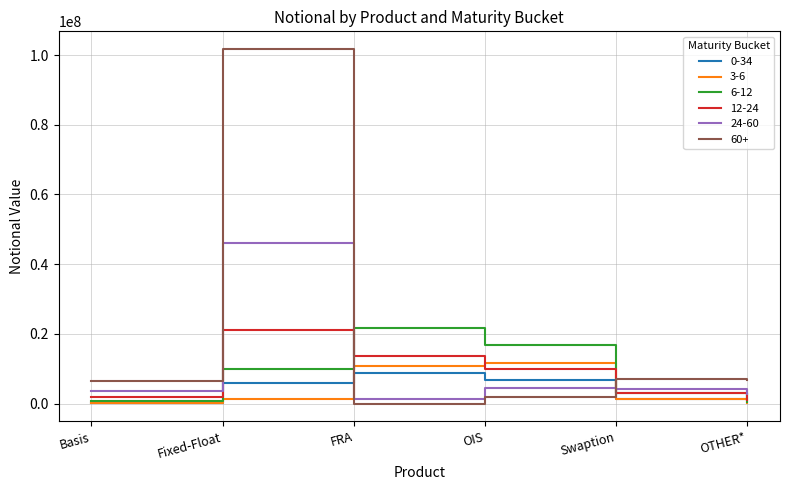

Is it true that 6-12 equals 4048280 at OIS?

False